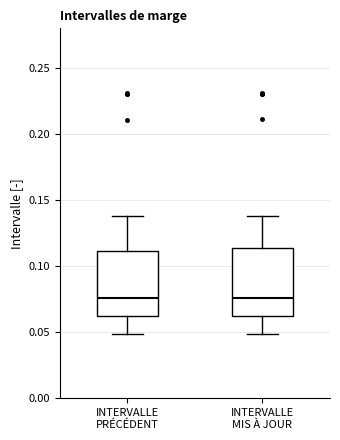

Where does the lower whisker of the box for INTERVALLE MIS À JOUR end on the y-axis? The values are not printed on the chart, so give them approximately, as read against the axis.

0.050